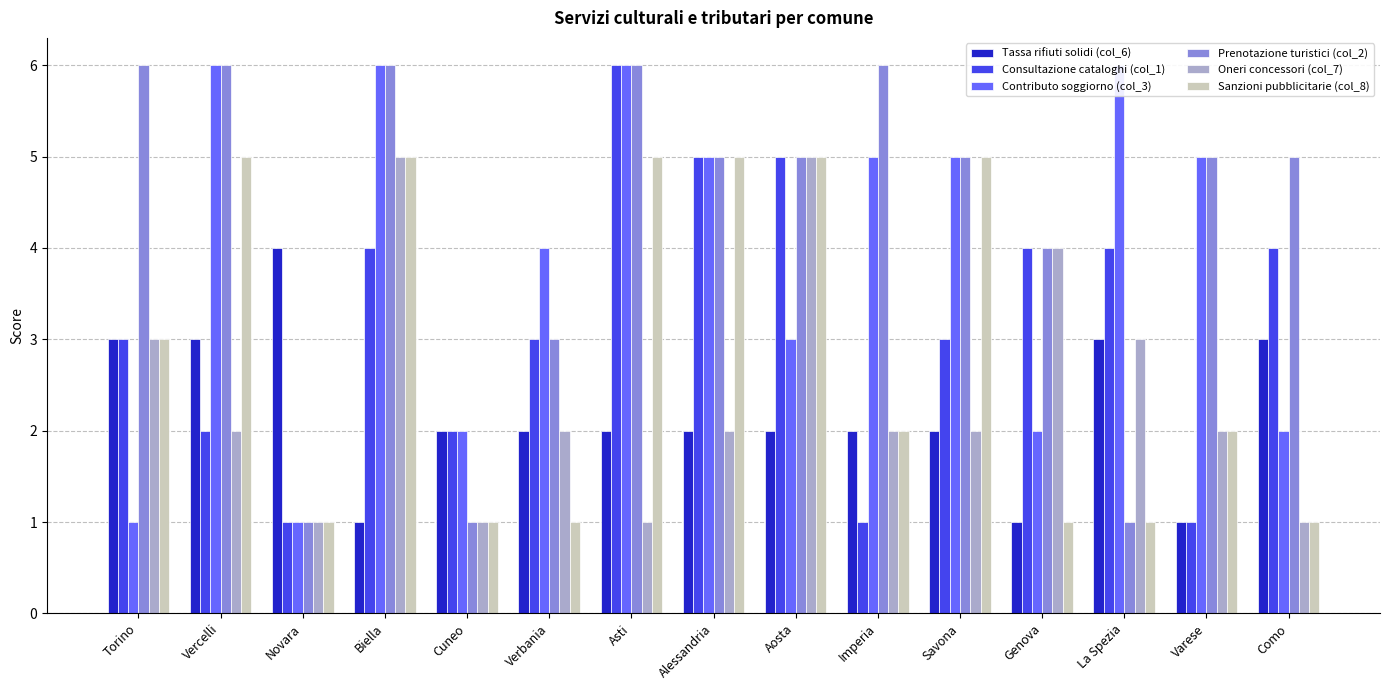

What is the total value across all series at Cuneo?

9